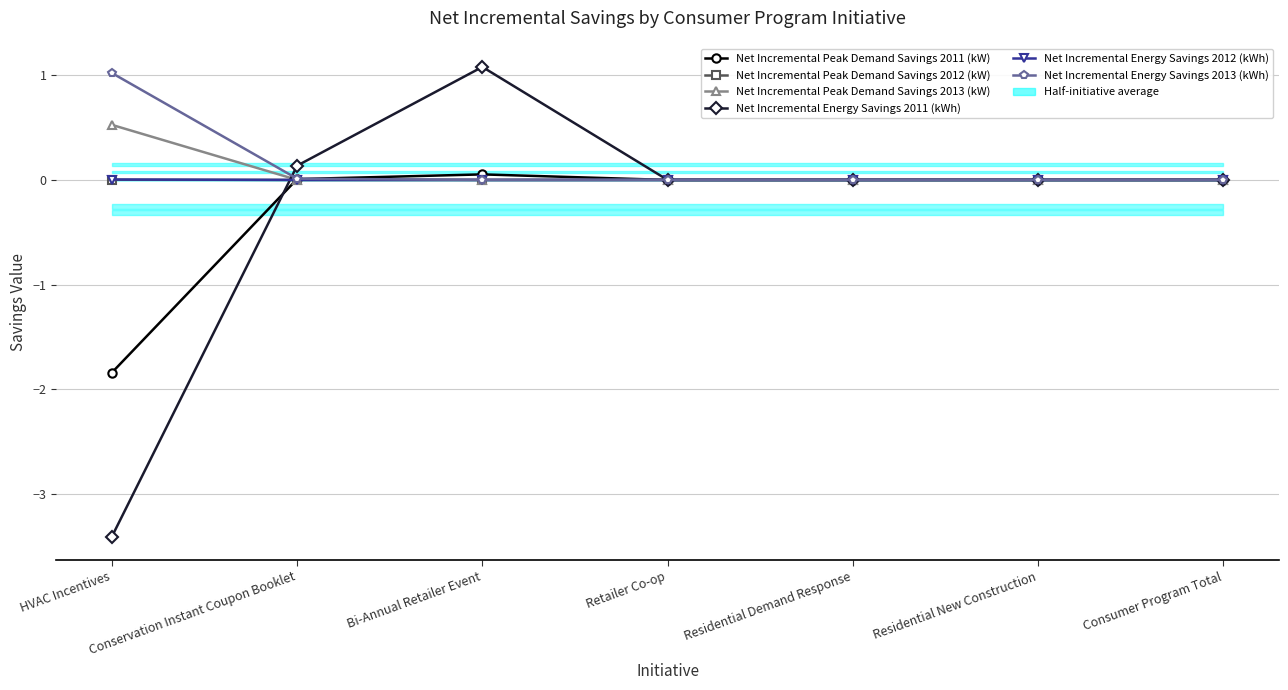

Is the value of Net Incremental Energy Savings 2011 (kWh) at Conservation Instant Coupon Booklet greater than the value of Net Incremental Energy Savings 2012 (kWh) at Residential New Construction?

Yes